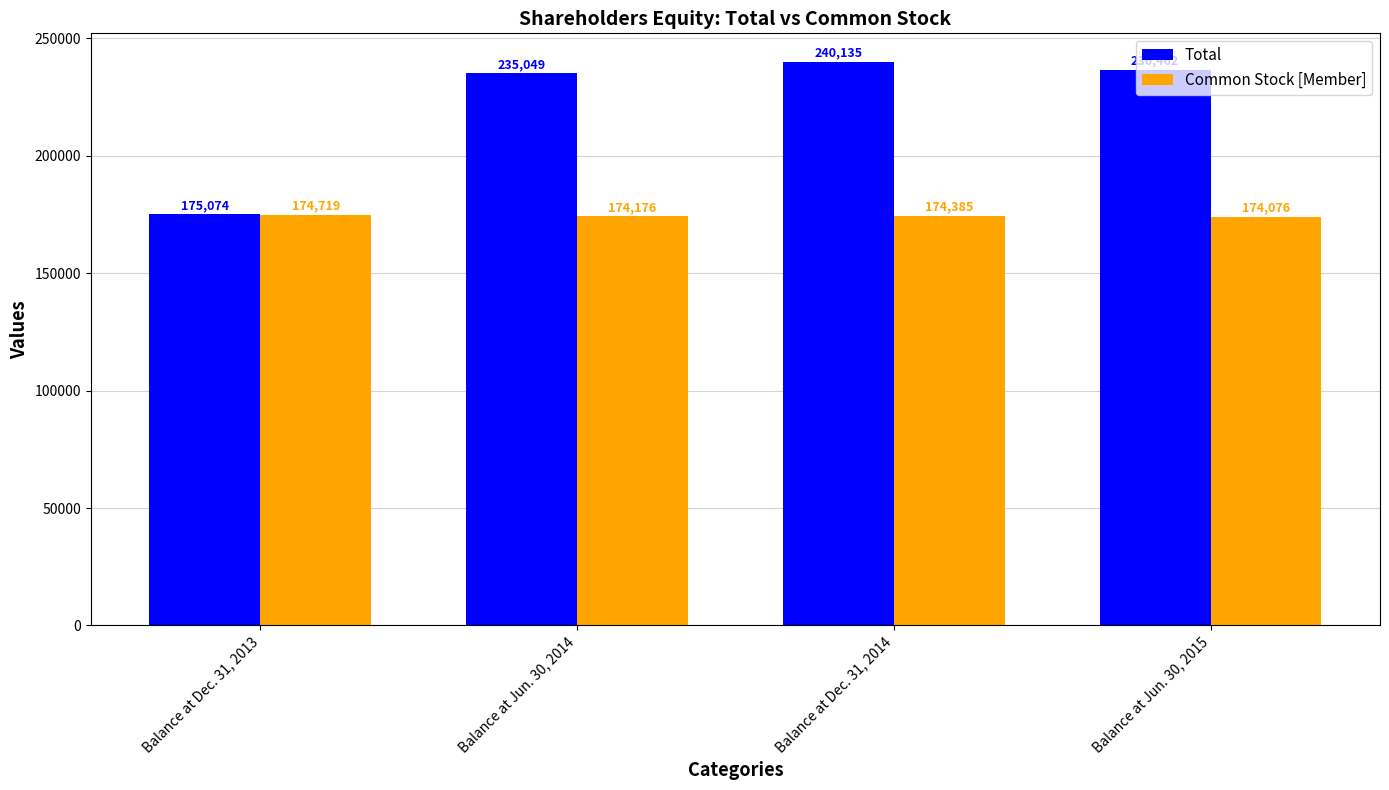

What is the value of the Common Stock [Member] bar at the 2nd from the left?

174176